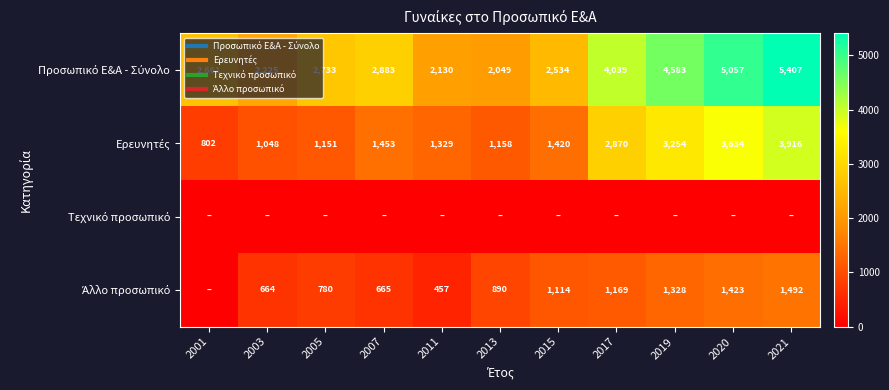

Is the value of Άλλο προσωπικό at 2003 greater than the value of Τεχνικό προσωπικό at 2005?

Yes